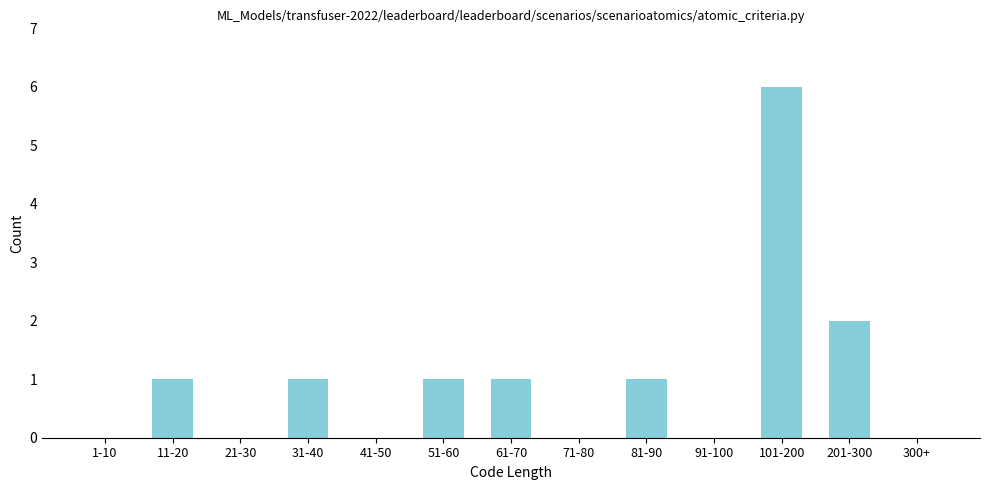

Reading right to left, list all the values displayed in this chart.

300+=0	201-300=2	101-200=6	91-100=0	81-90=1	71-80=0	61-70=1	51-60=1	41-50=0	31-40=1	21-30=0	11-20=1	1-10=0